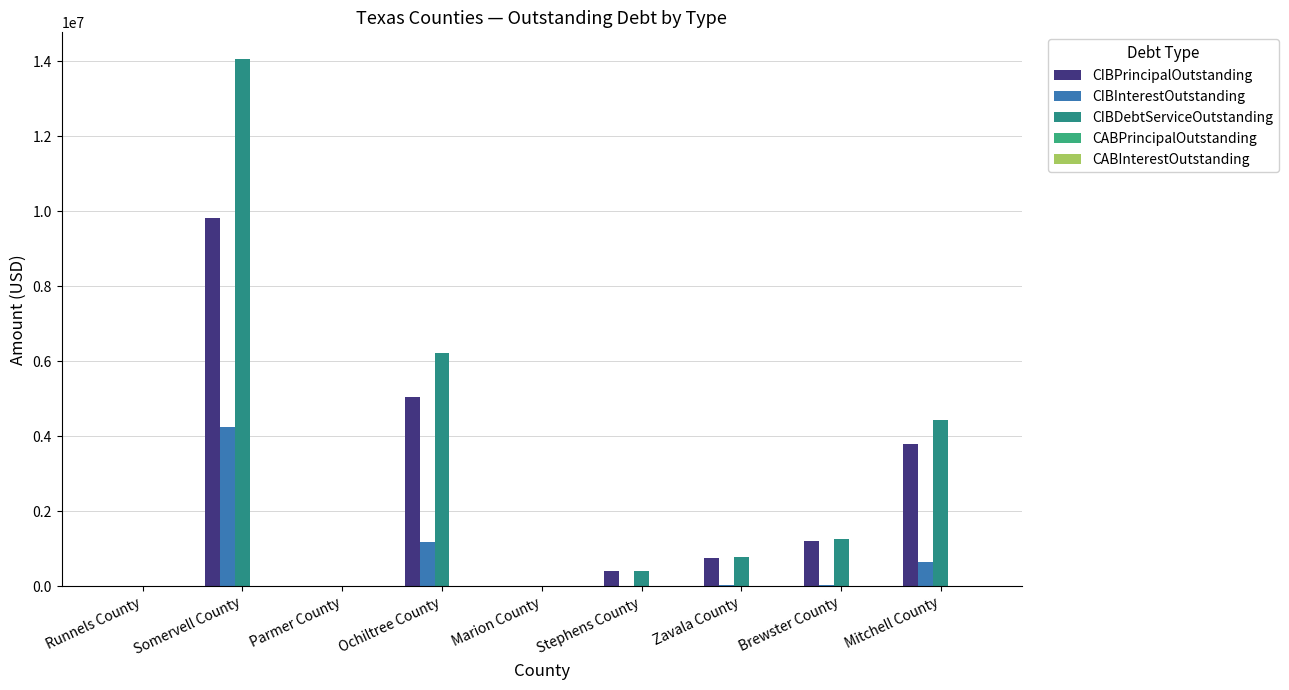

What is the label of the 2nd bar from the left?

Somervell County